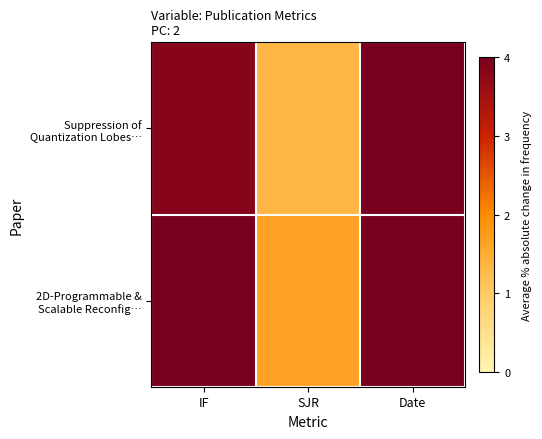

Which has a higher value, SJR or Date?

Date